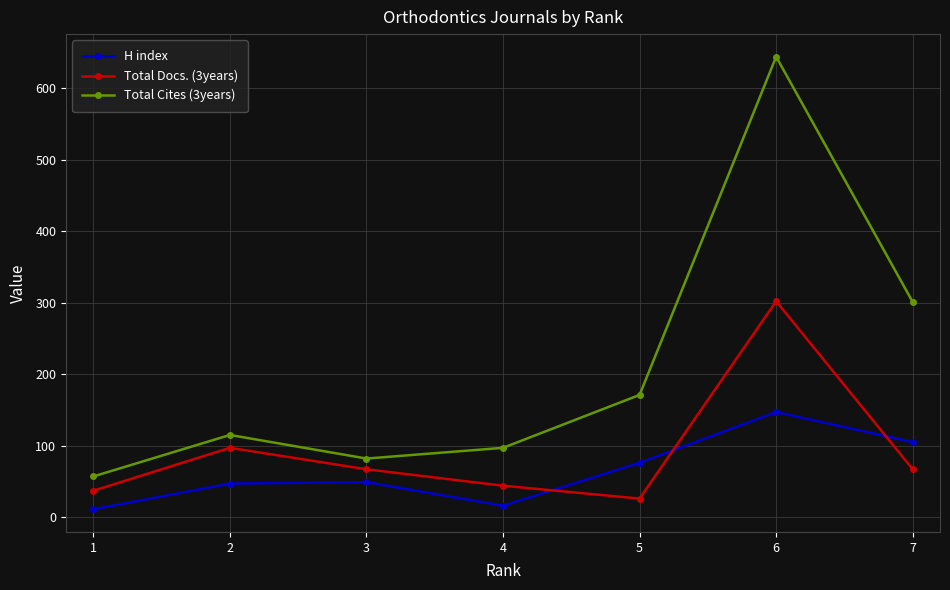

How many interior local valleys does the Total Cites (3years) series have?

1